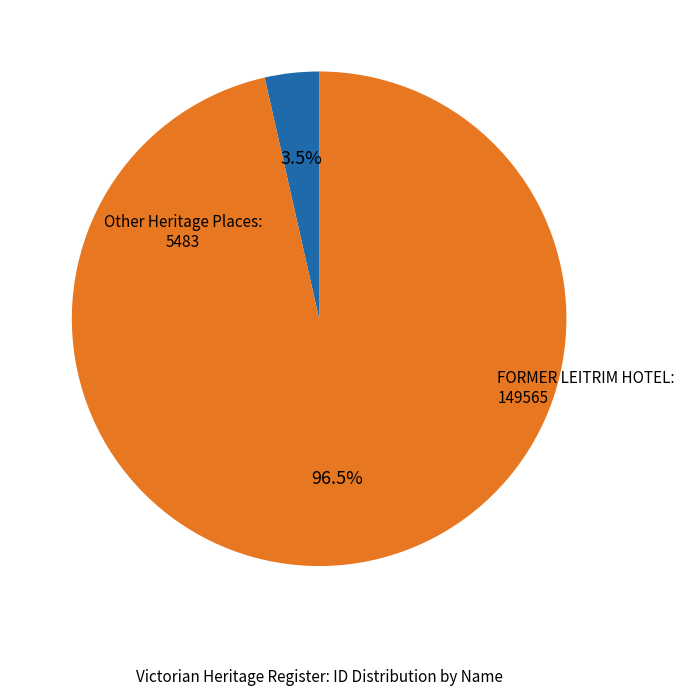

What is the total percentage of FORMER LEITRIM HOTEL and Other Heritage Places?

100.0%